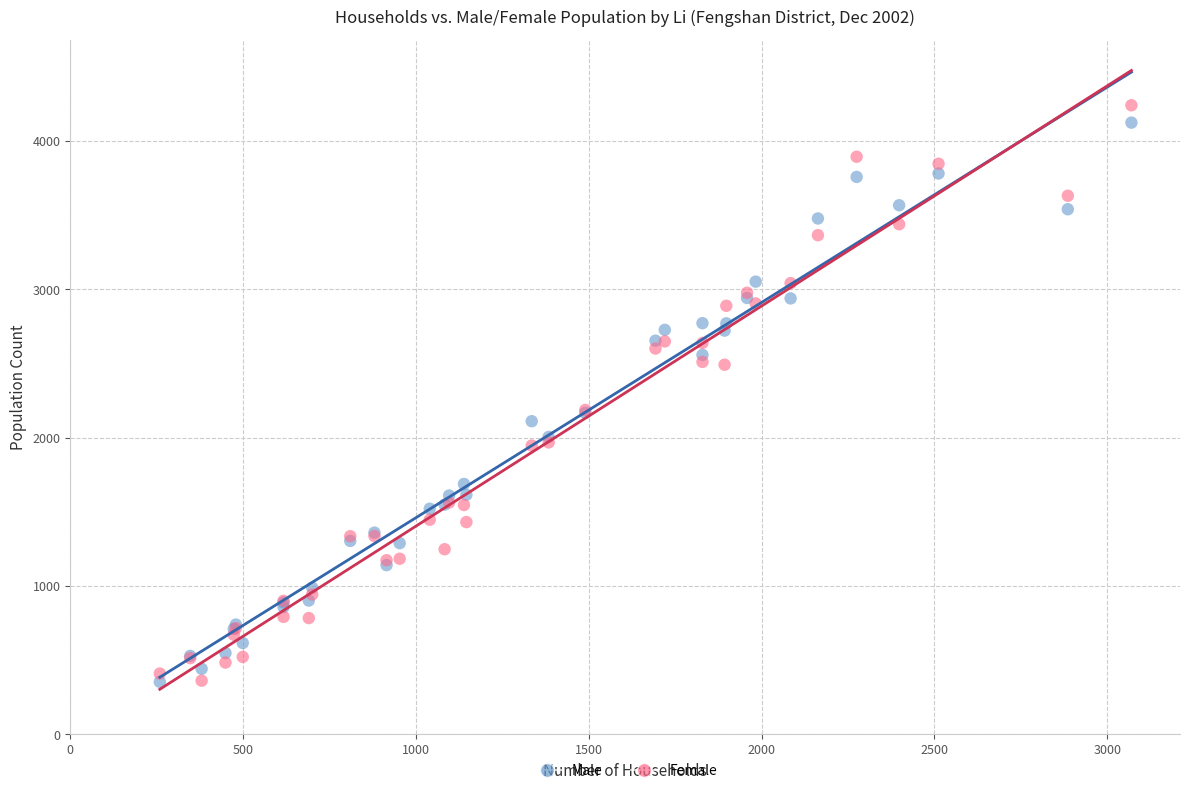

Which series has the widest spread of Y values?

Female